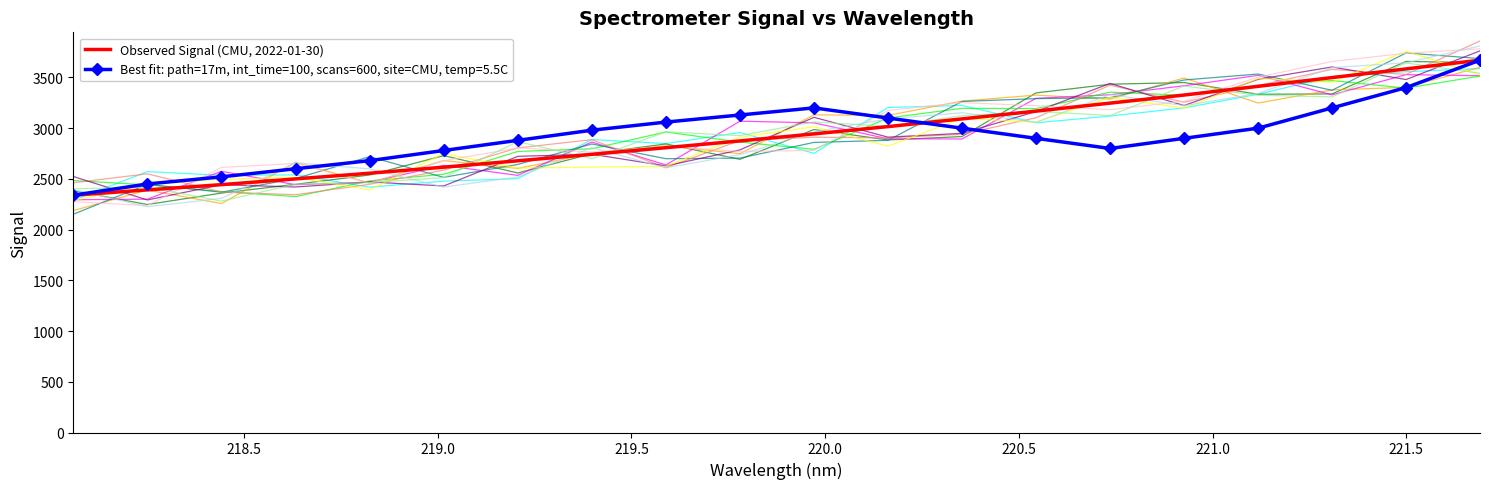

What is the maximum value for Observed Signal (CMU, 2022-01-30)?

3670.7